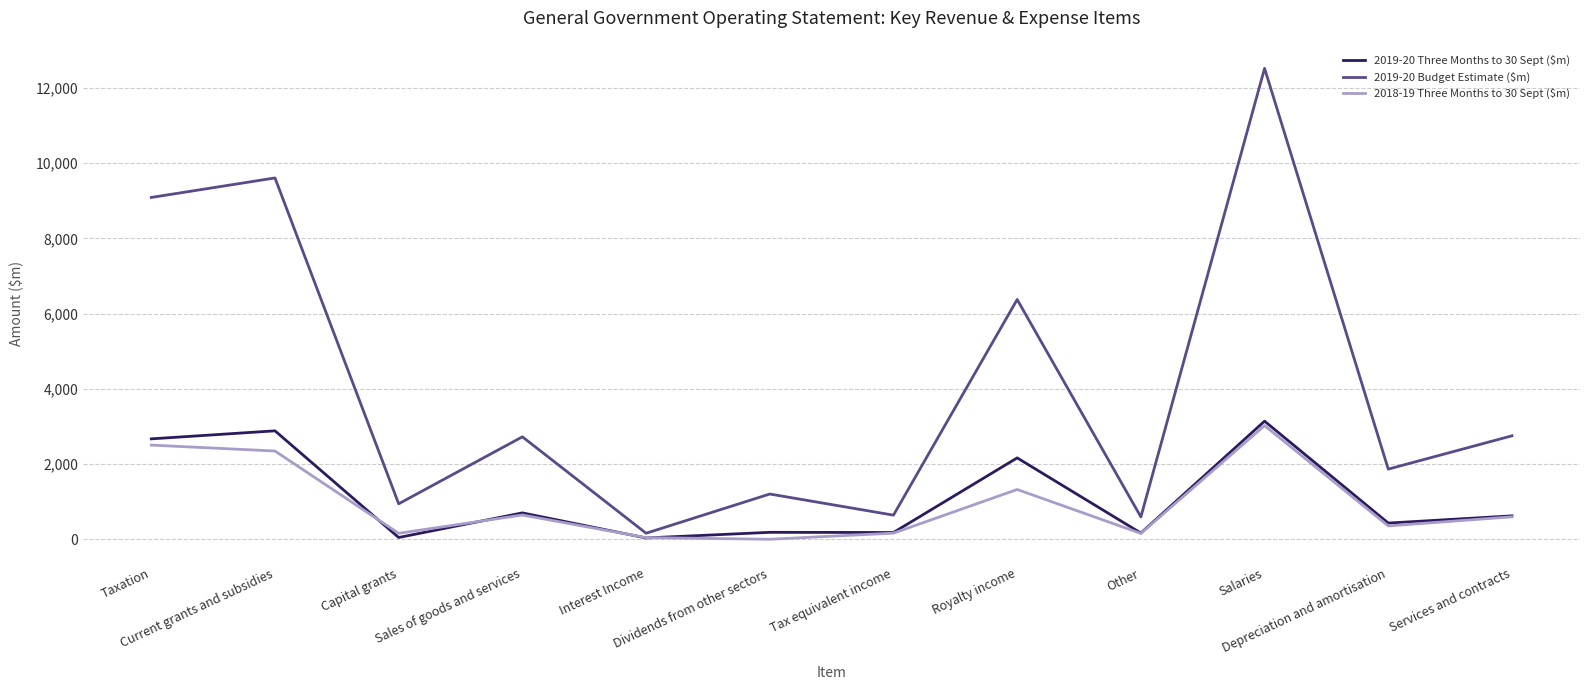

Which series has the widest spread of values?

2019-20 Budget Estimate ($m)